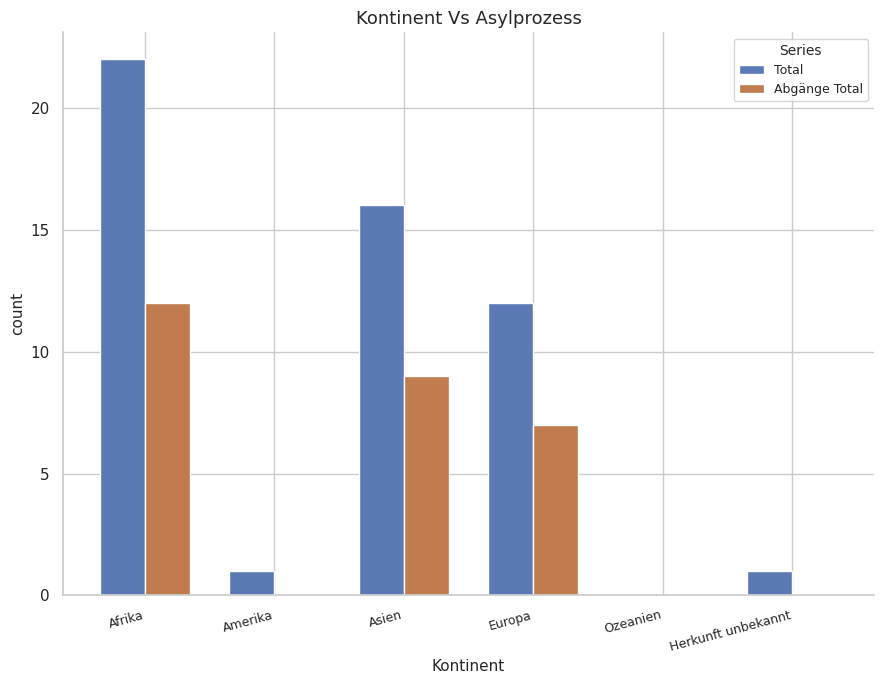

How many distinct data groups are displayed?

2